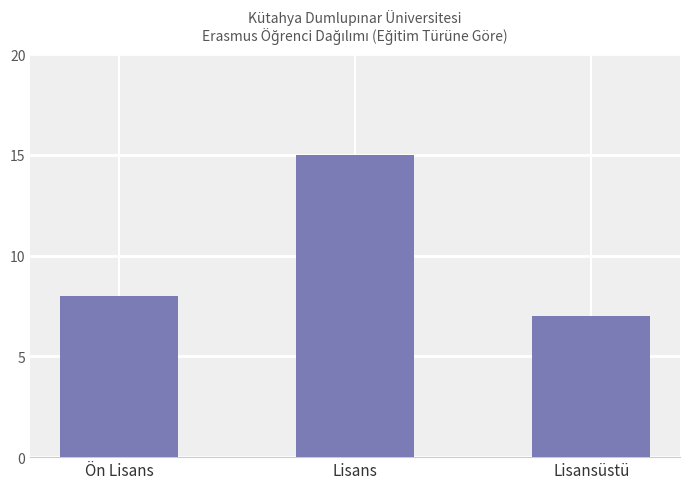

Are the bars grouped side by side (vs. stacked)?

No